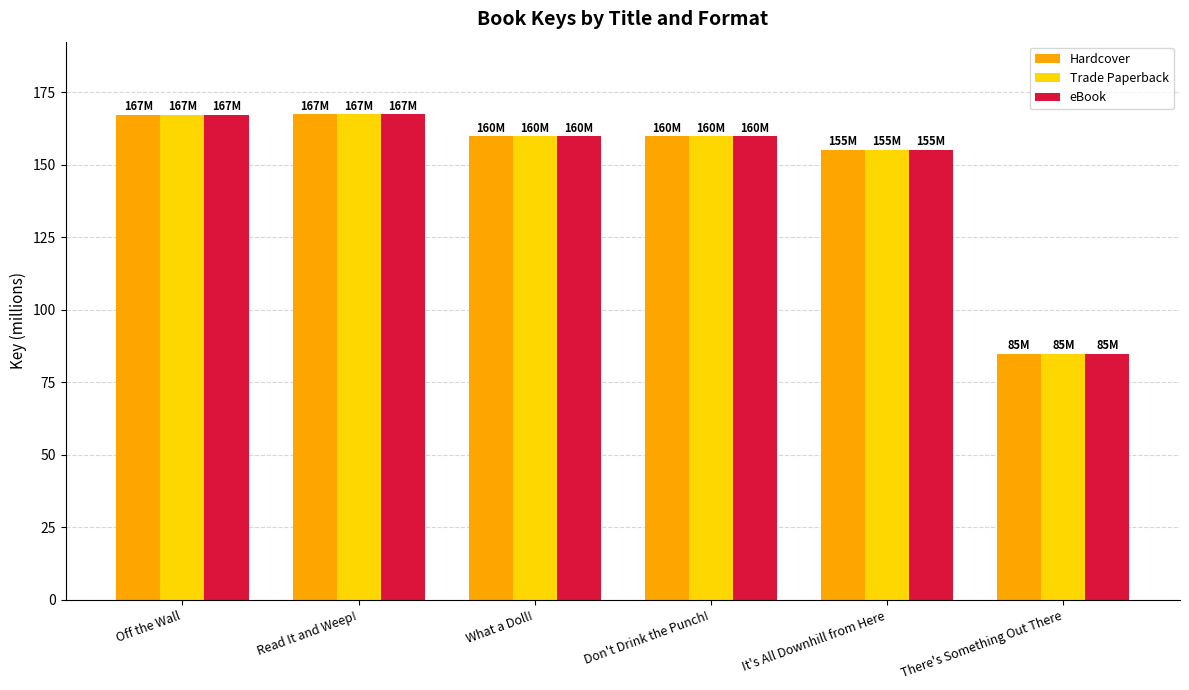

What is the difference between the maximum and minimum values in the Hardcover series?

82.4